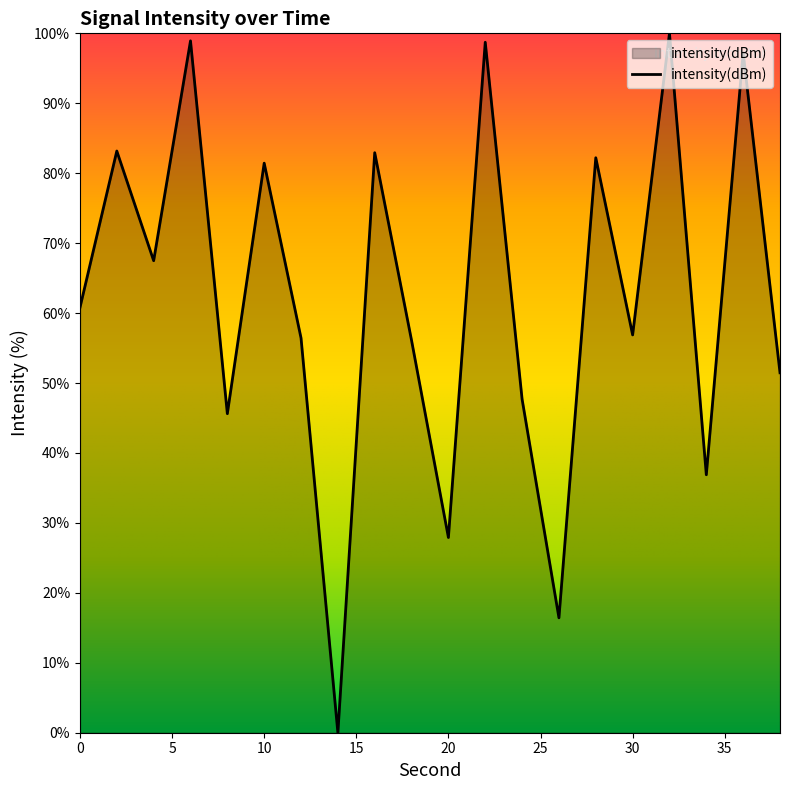

What is the maximum value shown in the chart?

100.0